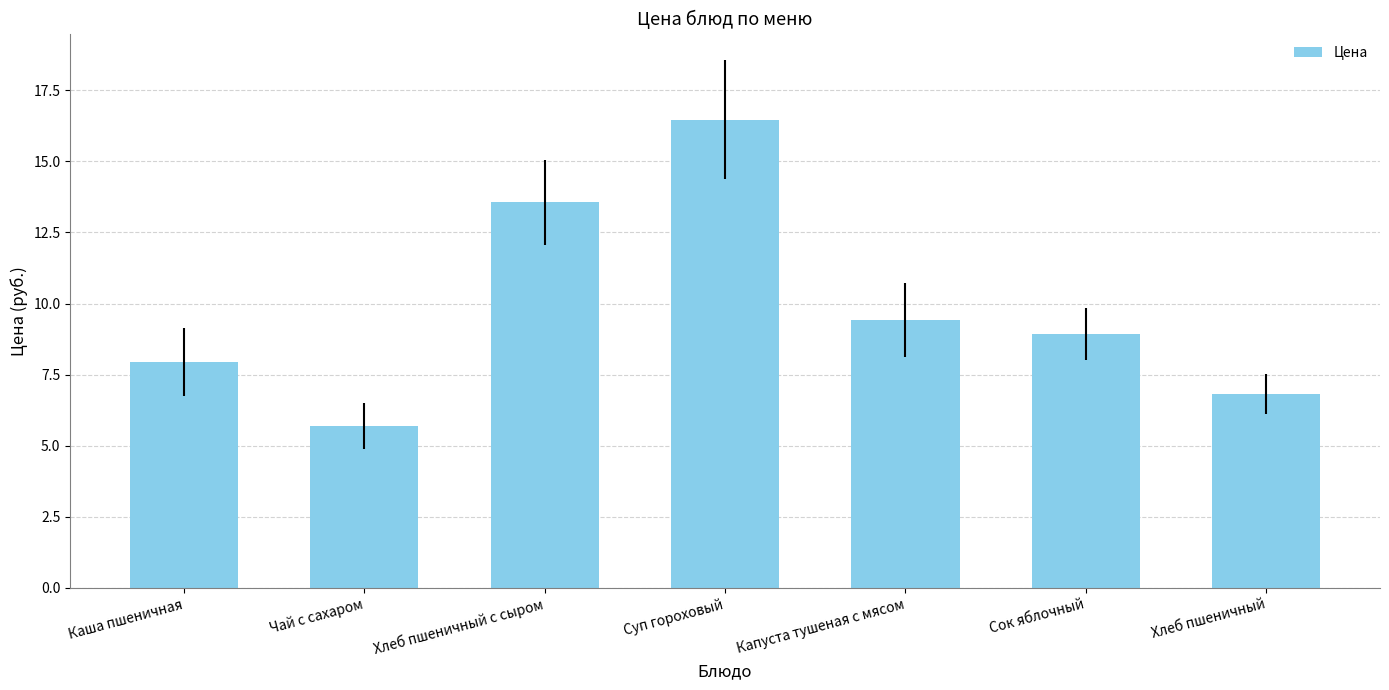

At which label is the value closest to 11?

Капуста тушеная с мясом